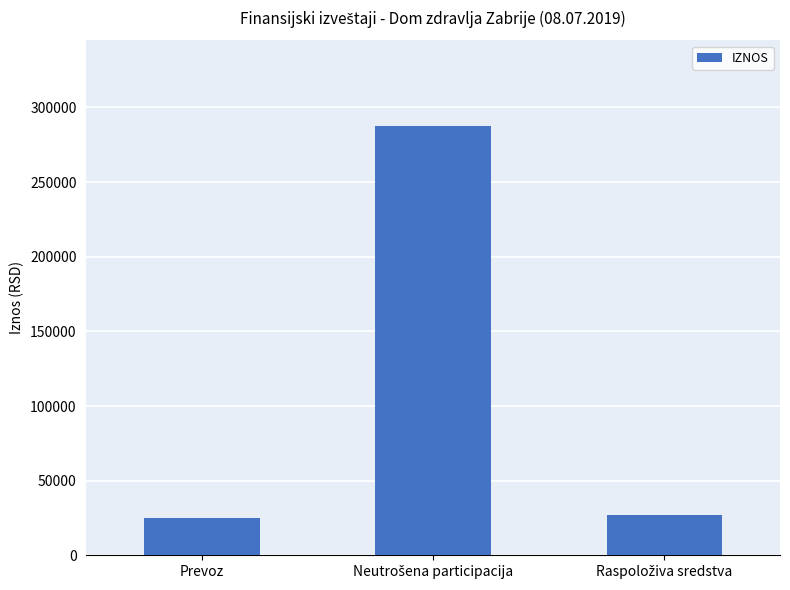

Read the value at Prevoz.

25204.3